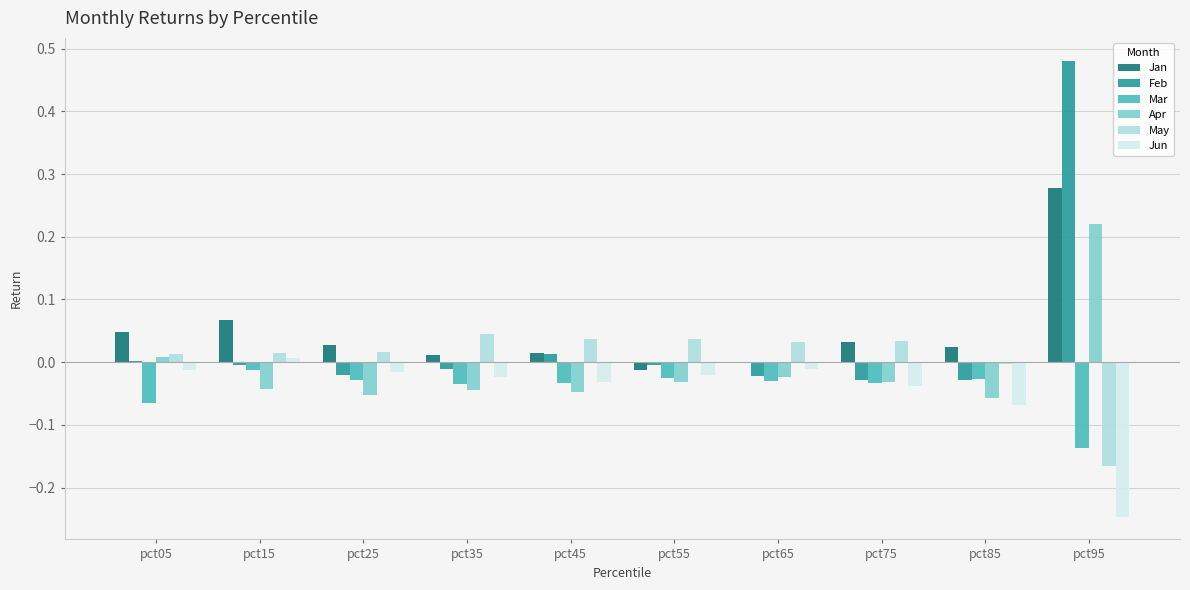

Which label corresponds to the largest value in the chart?

pct95